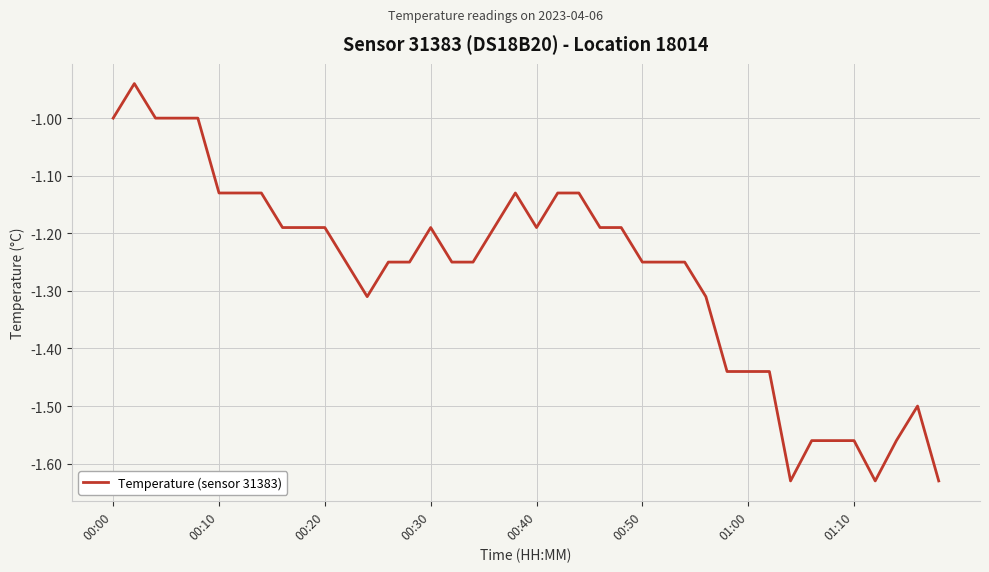

What is the difference between the maximum and minimum values?

0.7